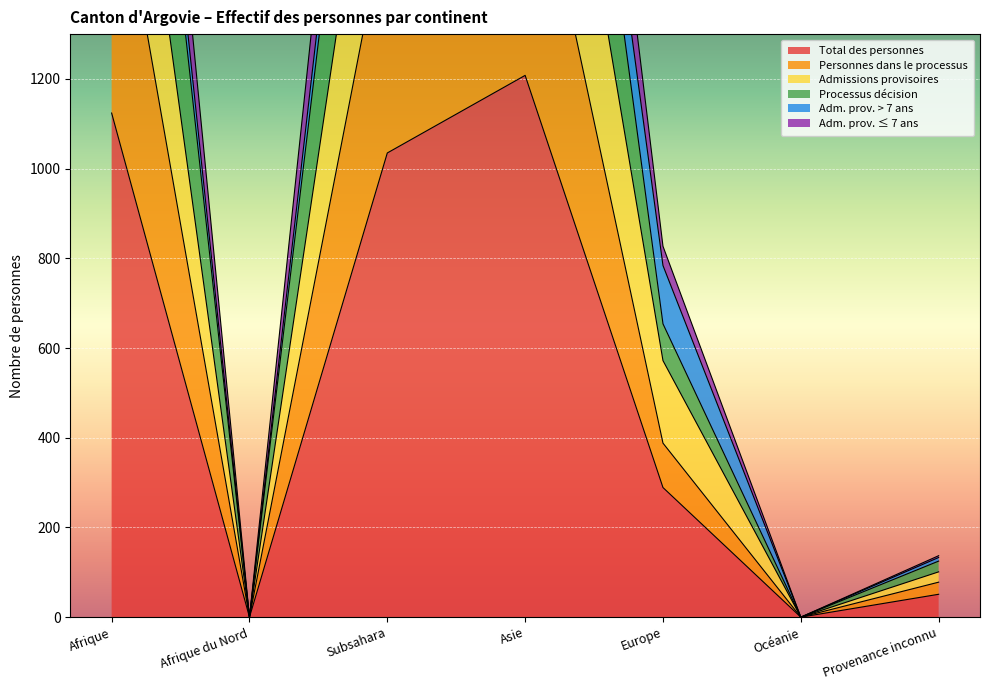

Read the Total des personnes value at Asie.

1208